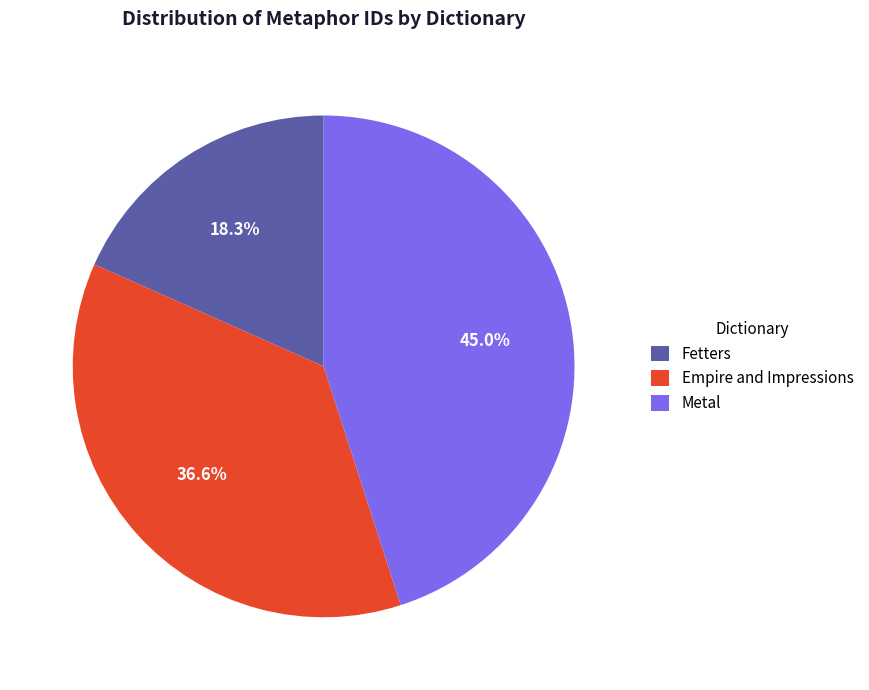

Is it true that Fetters is 18% of the pie?

True